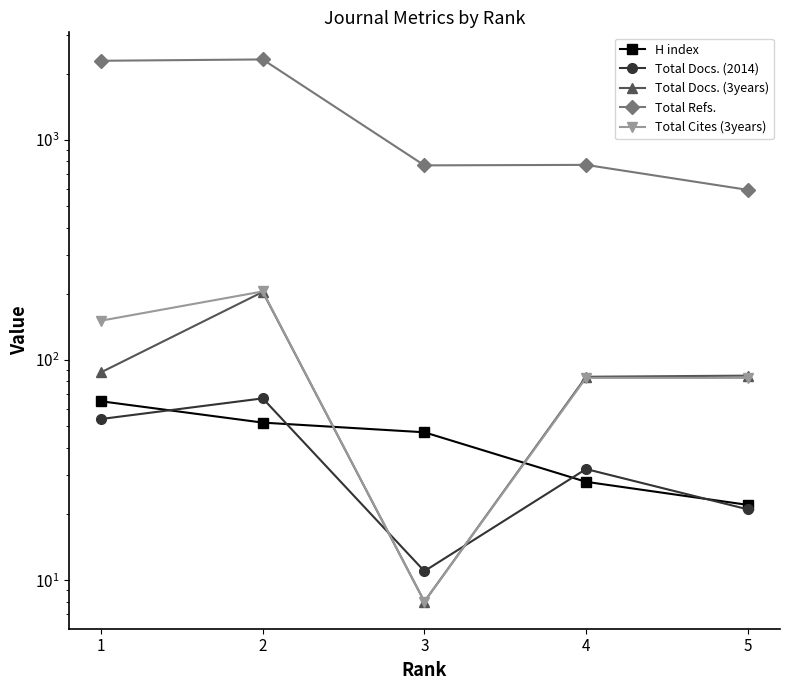

At which category is the sum across all series the highest?

2